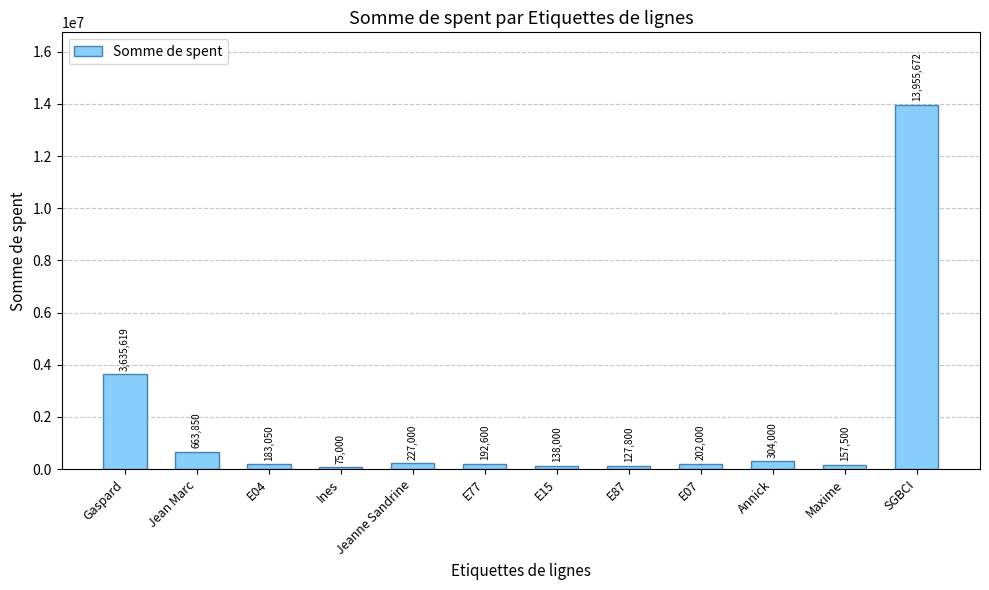

At which label is the value closest to 7015336?

Gaspard